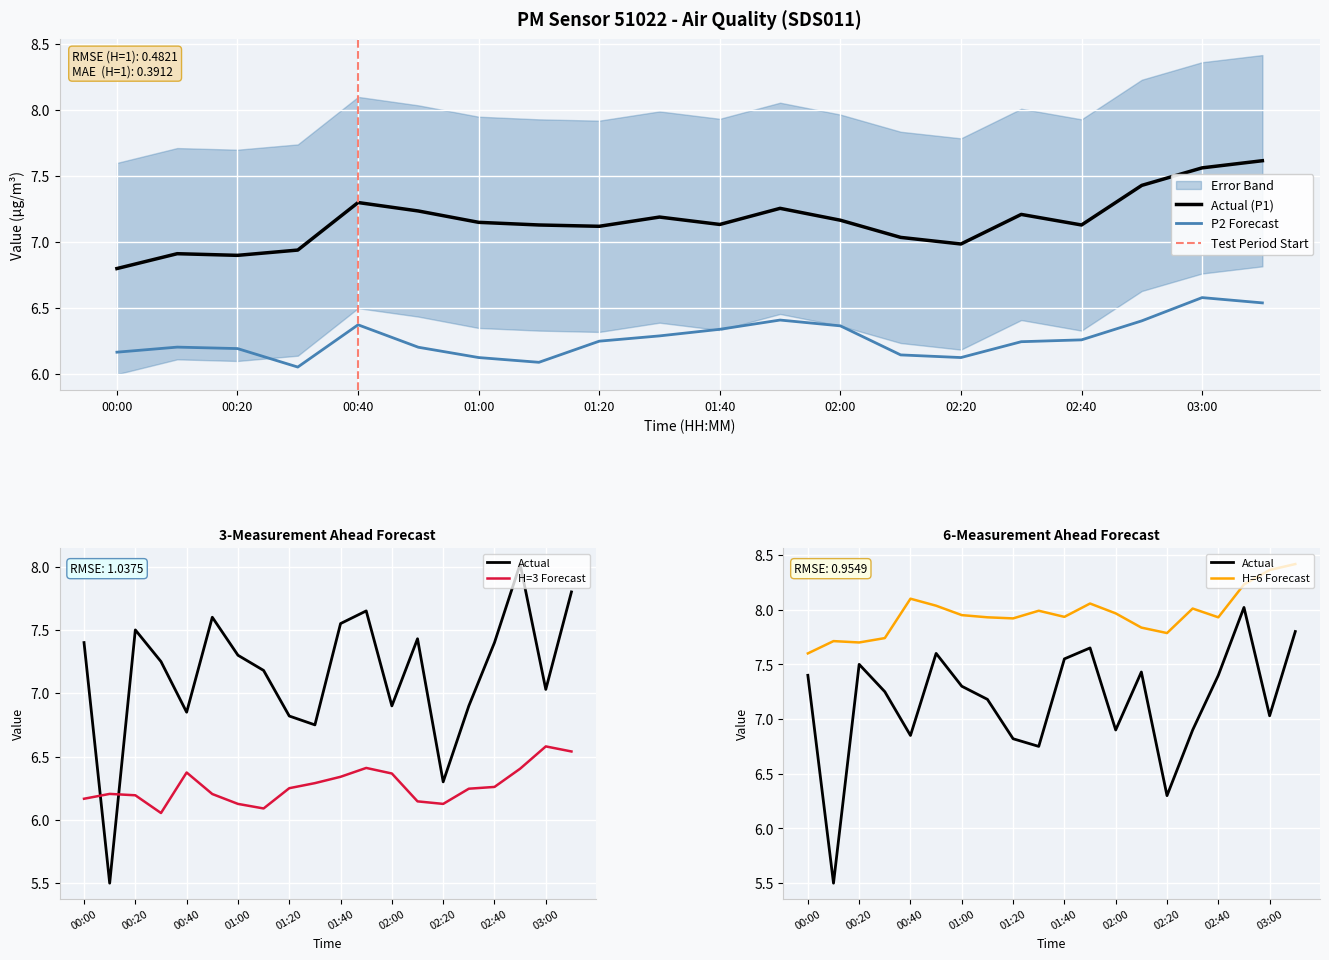

How many categories are shown in the chart?

20